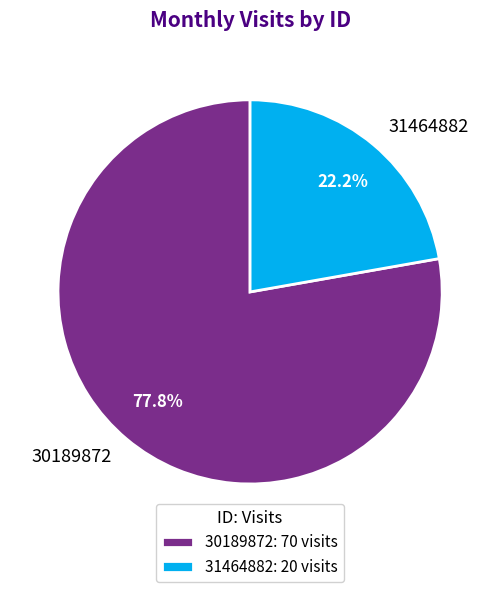

Is it true that 30189872 is 78% of the pie?

True